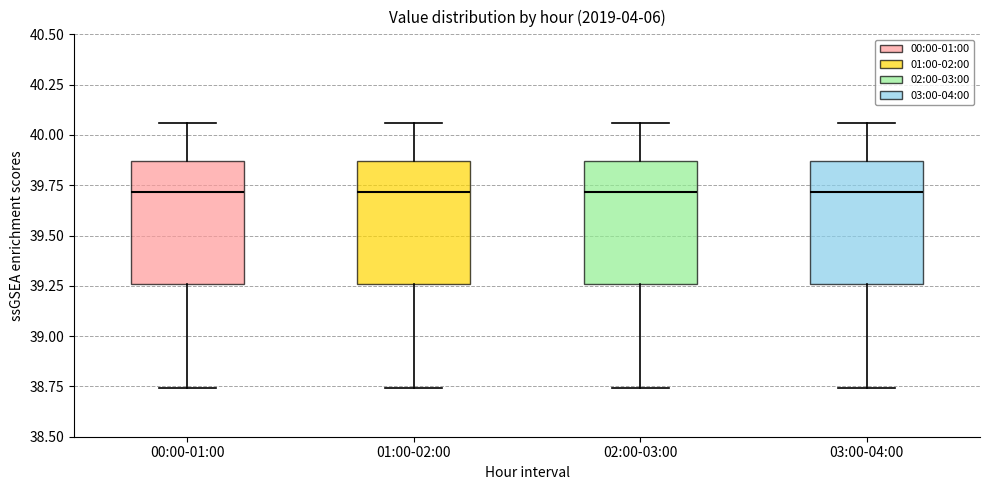

Reading left to right, read every box against the y-axis: the position of its median line, the range the box covers, and the ends of its whiskers. The values are not printed on the chart, so give them approximately, as read against the axis.

00:00-01:00: median 39.70, box 39.25 to 39.85, whiskers 38.75 to 40.05
01:00-02:00: median 39.70, box 39.25 to 39.85, whiskers 38.75 to 40.05
02:00-03:00: median 39.70, box 39.25 to 39.85, whiskers 38.75 to 40.05
03:00-04:00: median 39.70, box 39.25 to 39.85, whiskers 38.75 to 40.05